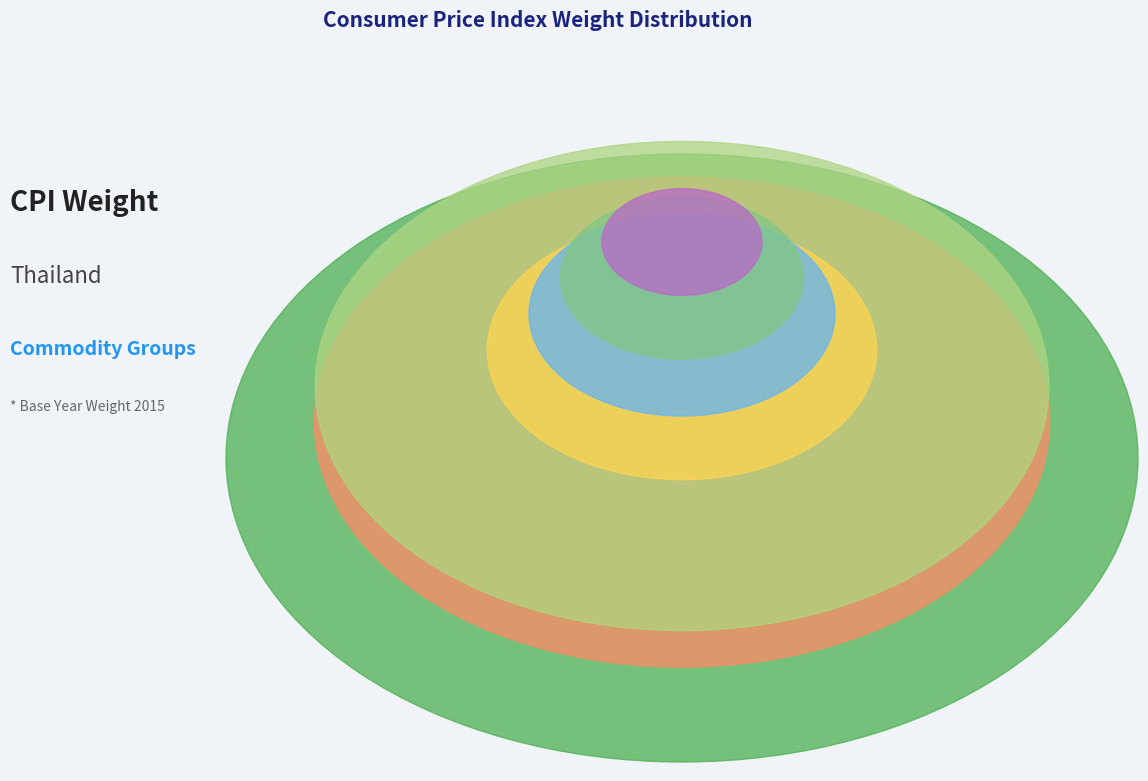

How much of the chart is everything except Apparel and footware?

97.4%